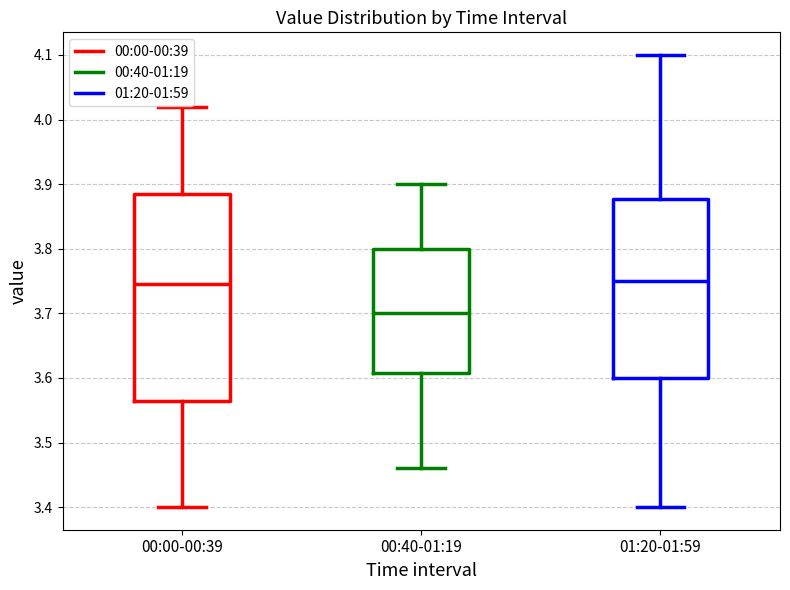

Where is the upper edge of the box for 01:20-01:59 on the y-axis? The values are not printed on the chart, so give them approximately, as read against the axis.

3.88